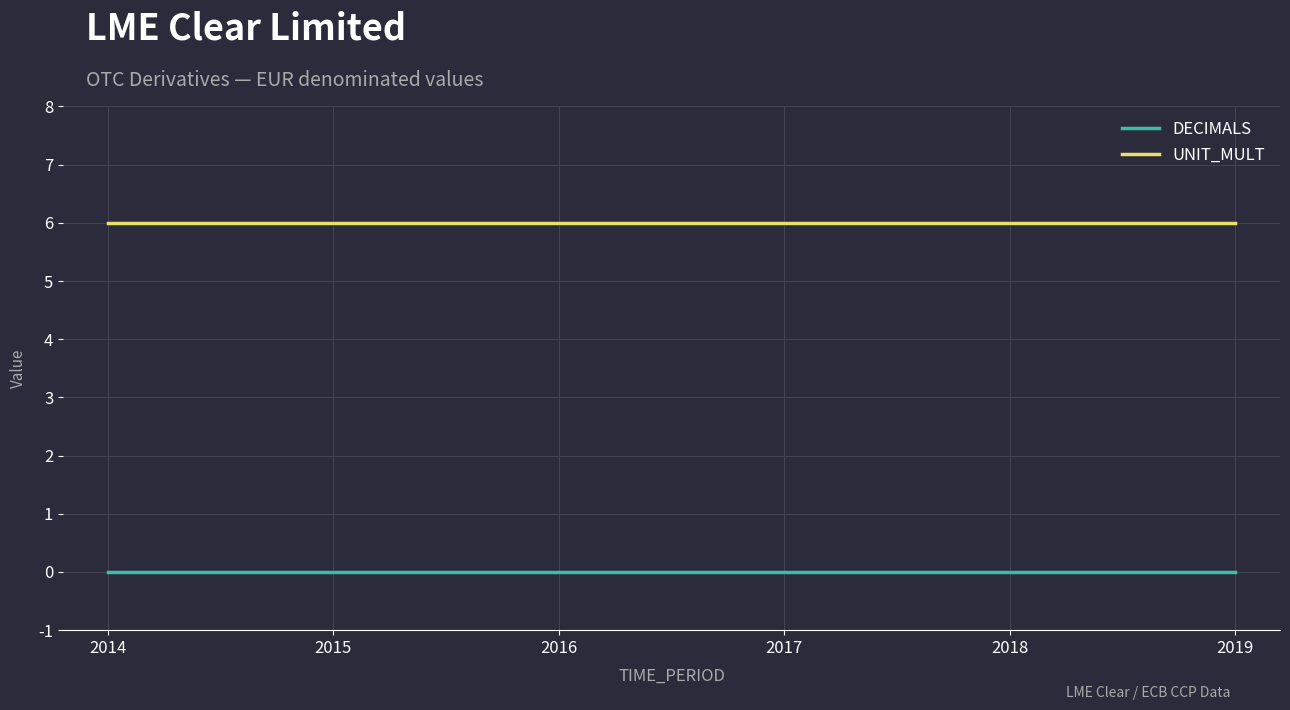

What is the spread (max minus min) of values at 2017?

6